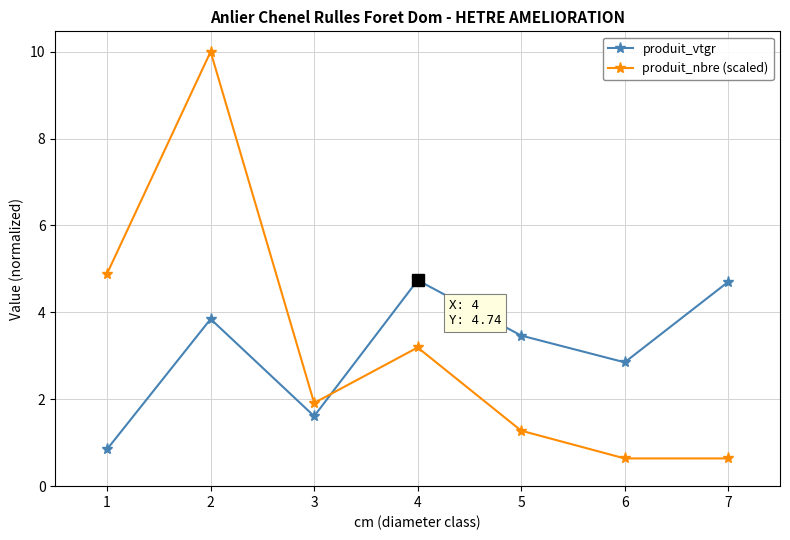

How many times do produit_vtgr and produit_nbre (scaled) cross each other?

1